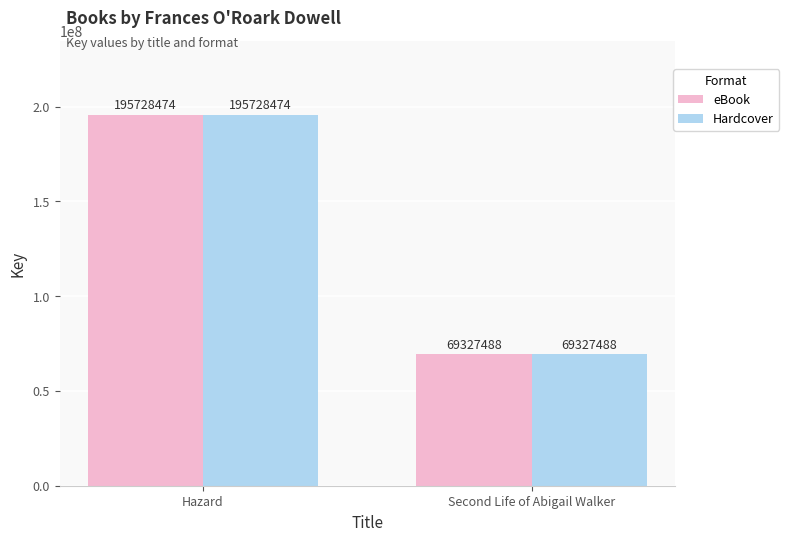

At which category does the chart reach its peak across all series?

Hazard